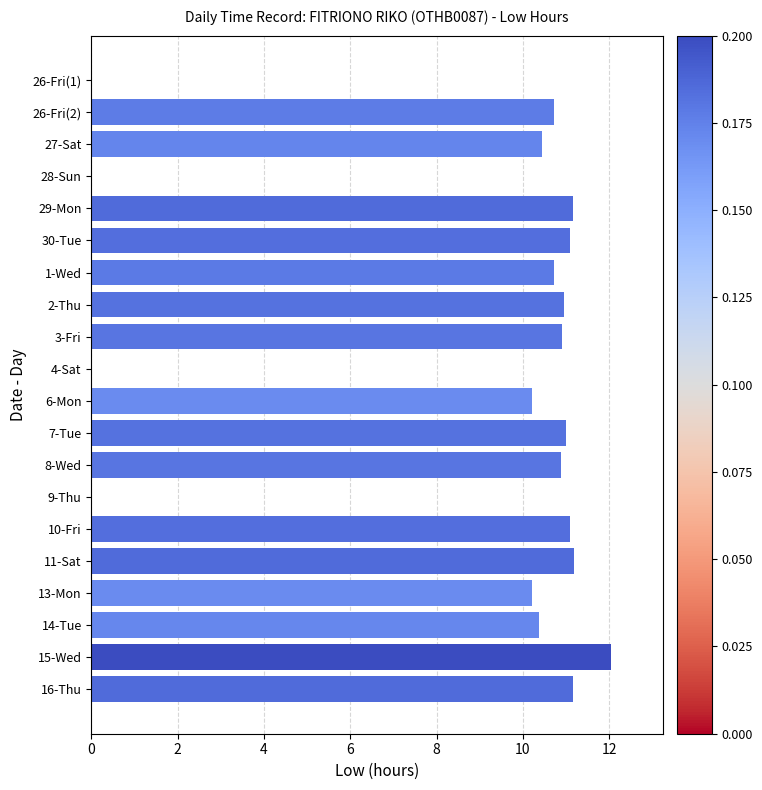

Which label corresponds to the largest value in the chart?

15-Wed